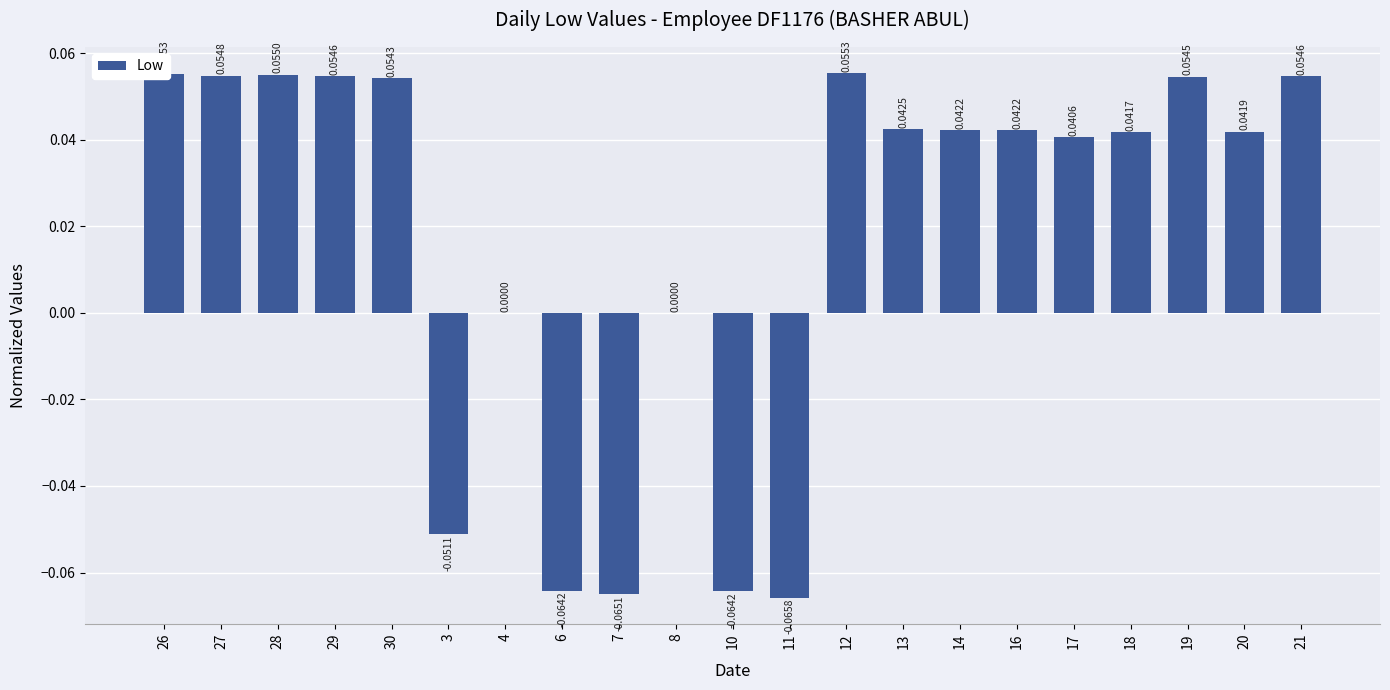

What is the sum of all values?

0.4